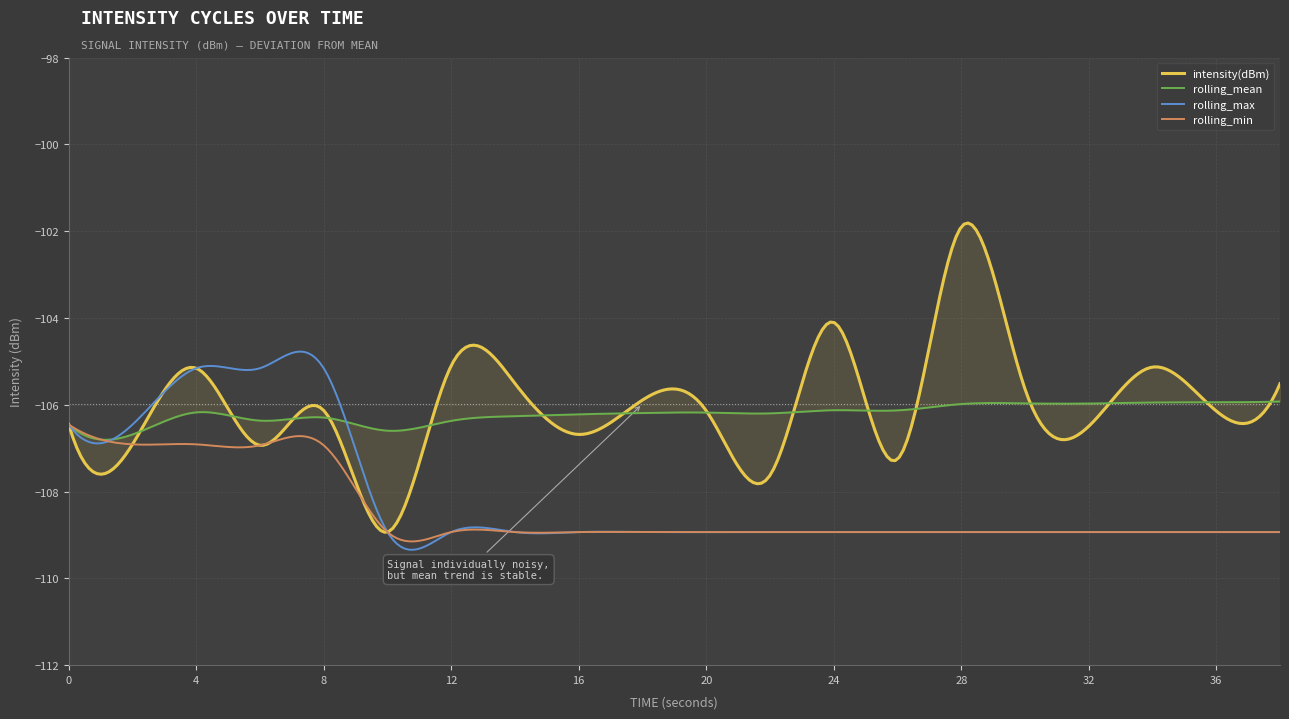

True or false: intensity(dBm) has a value of -105.1 at 34.

True